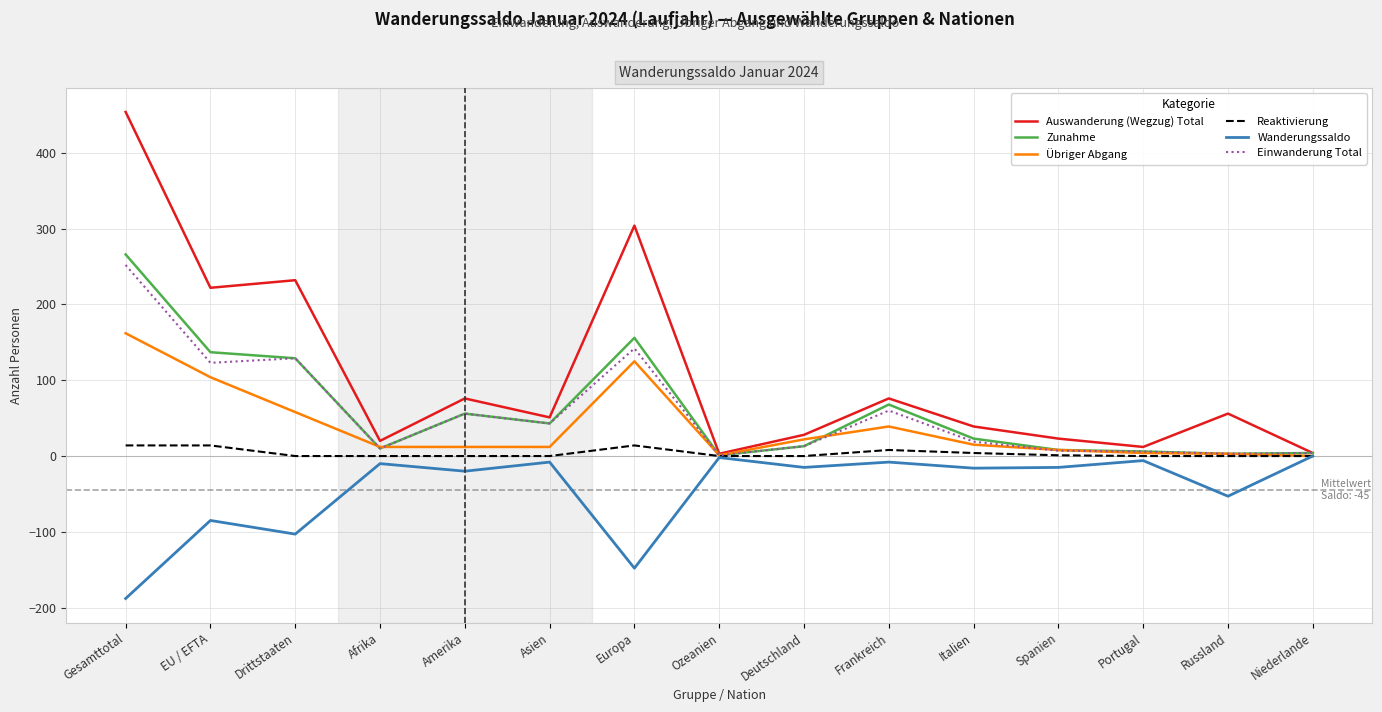

Which category has the highest value across all series?

Gesamttotal